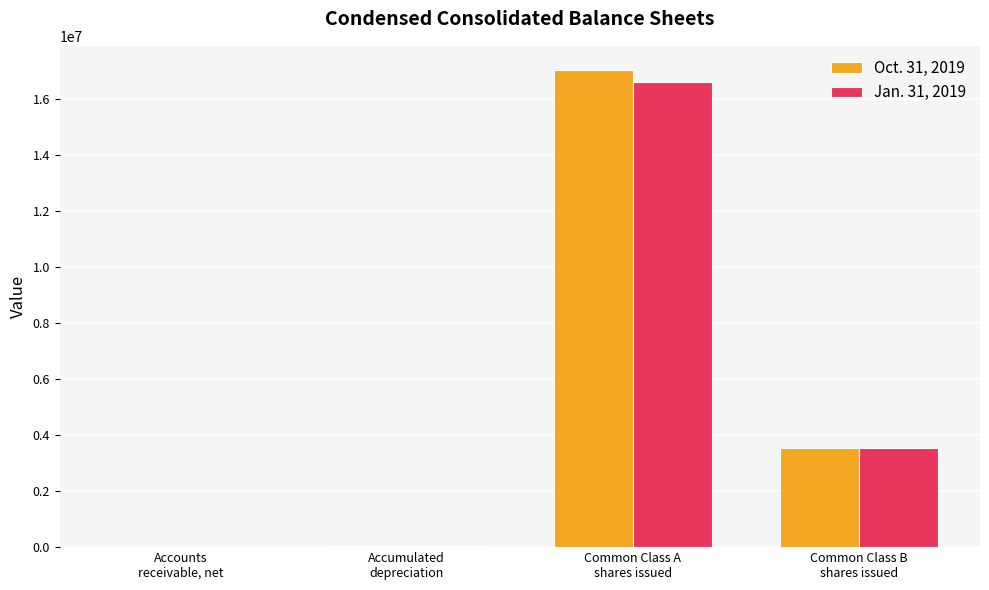

What is the greatest value displayed?

17029822